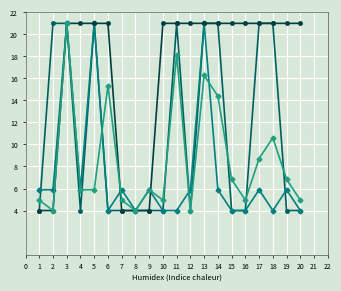

What is the total value across all series at 15?

35.8